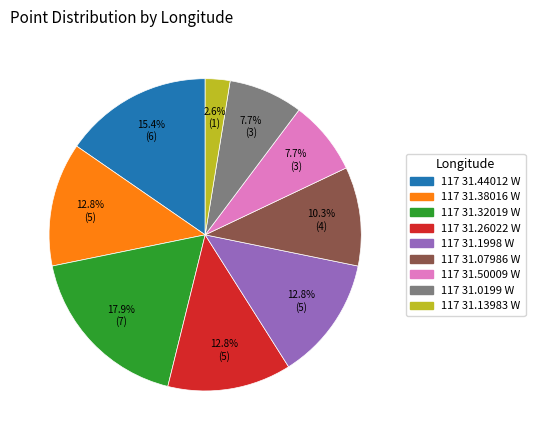

To the nearest percent, what portion does 117 31.0199 W represent?

8%